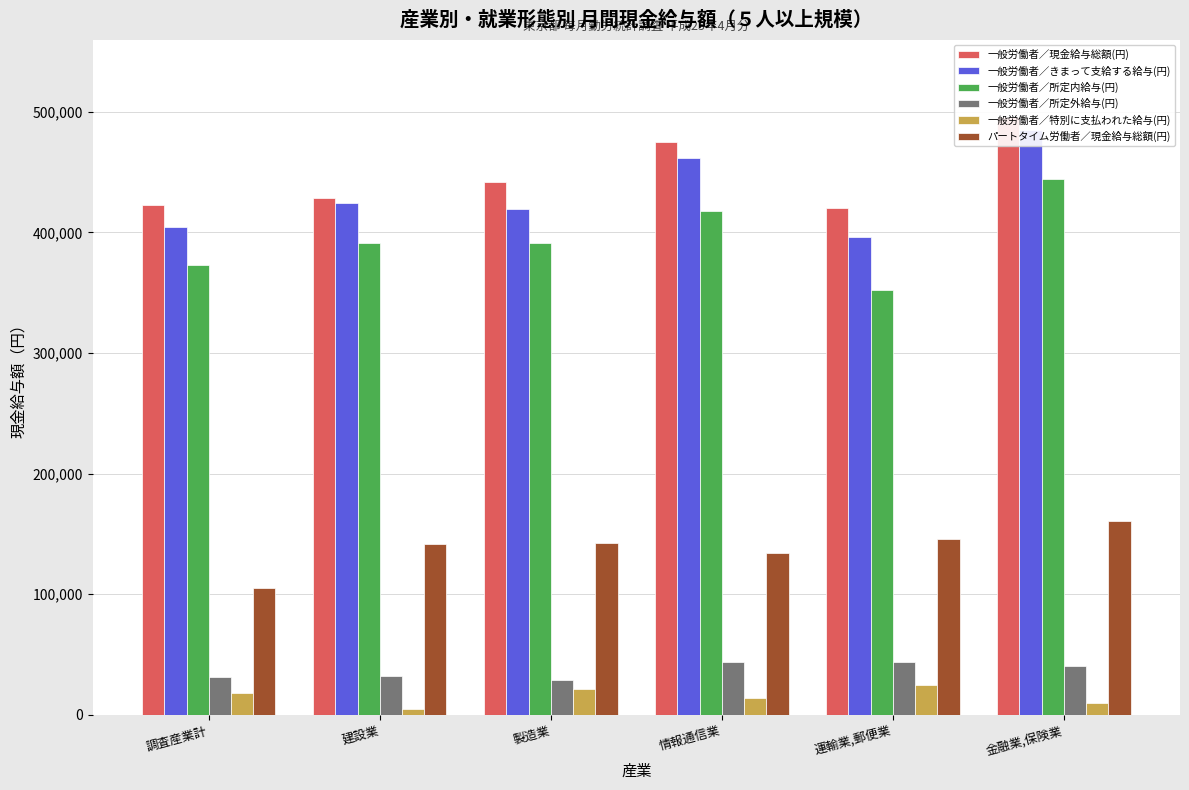

What is the approximate value of 一般労働者／現金給与総額(円) at 製造業, to the nearest 50?

441450